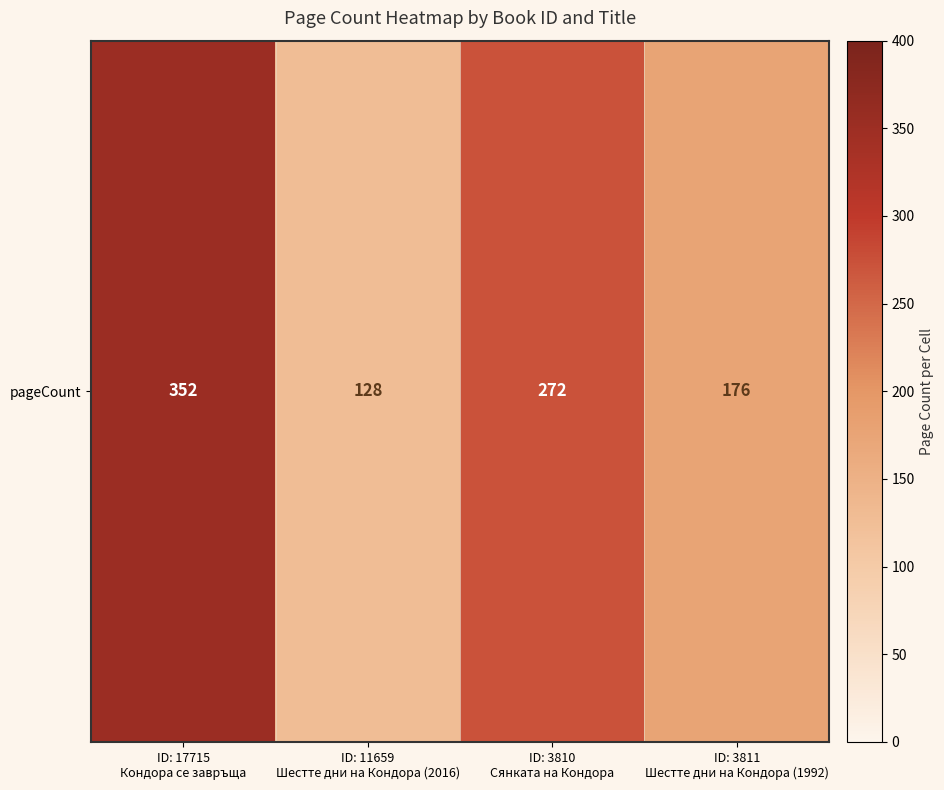

Rank the categories by value from highest to lowest.

ID: 17715
Кондора се завръща, ID: 3810
Сянката на Кондора, ID: 3811
Шестте дни на Кондора (1992), ID: 11659
Шестте дни на Кондора (2016)